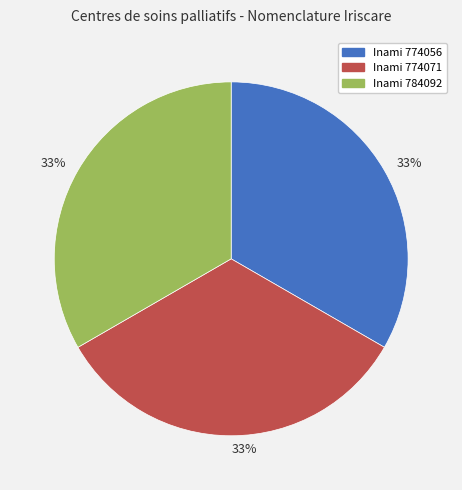

To the nearest percent, what is the average slice percentage?

33%